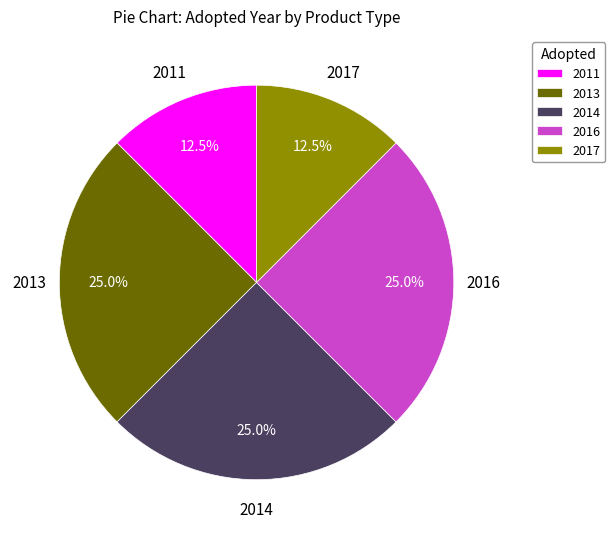

How many segments does this pie chart have?

5